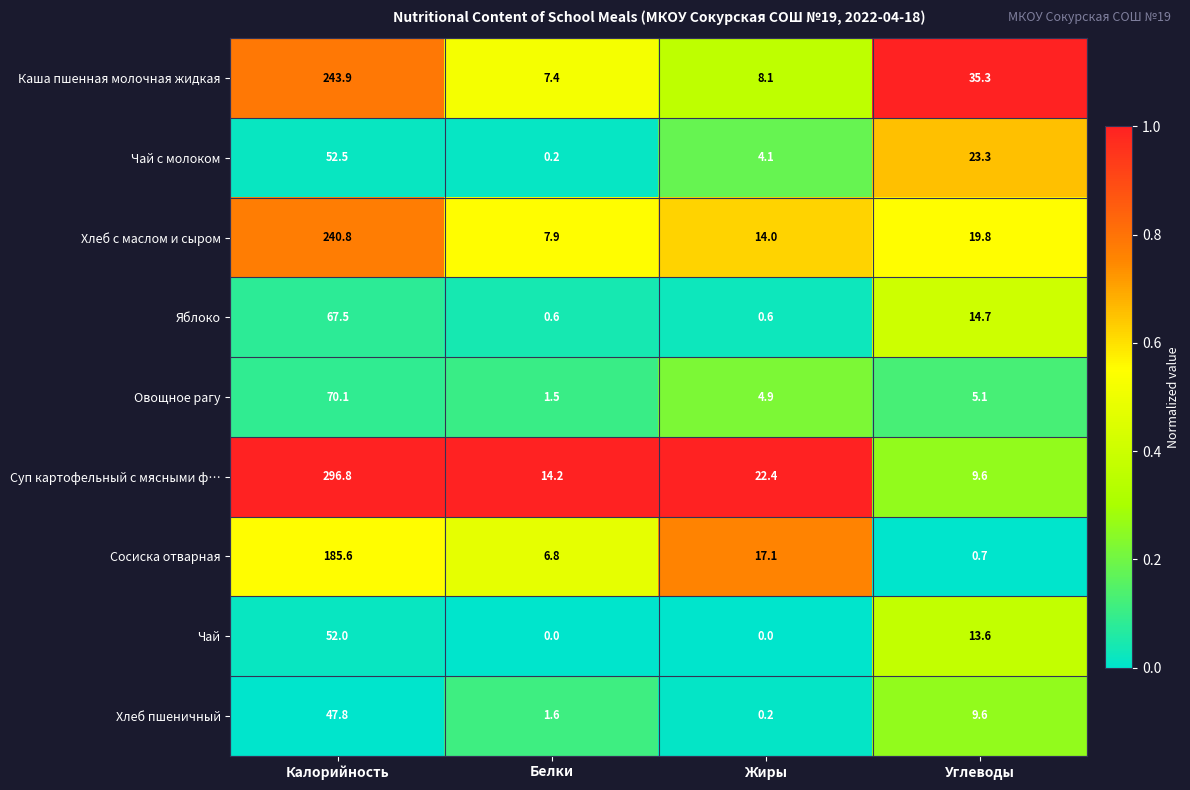

At which category is the sum across all series the highest?

Калорийность